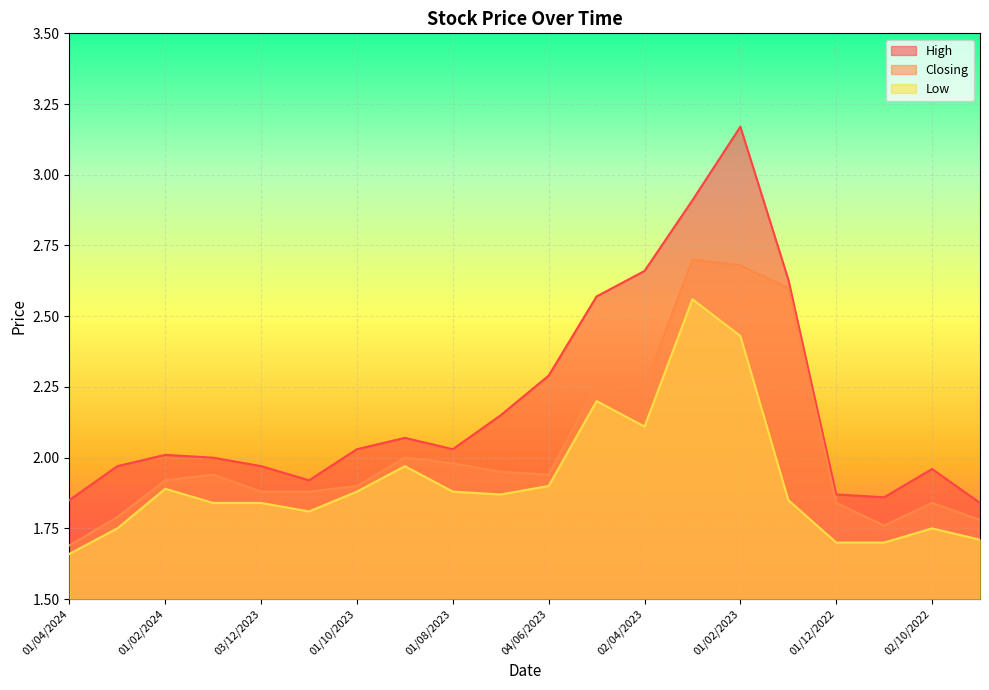

In High, how many points are lower than both neighbors (excluding endpoints)?

3